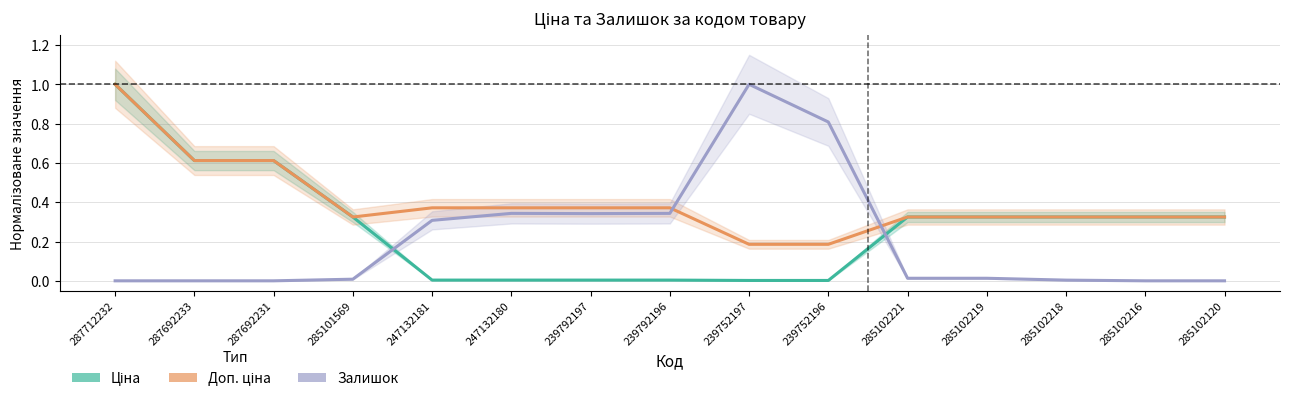

At which label does Ціна reach its peak?

287712232